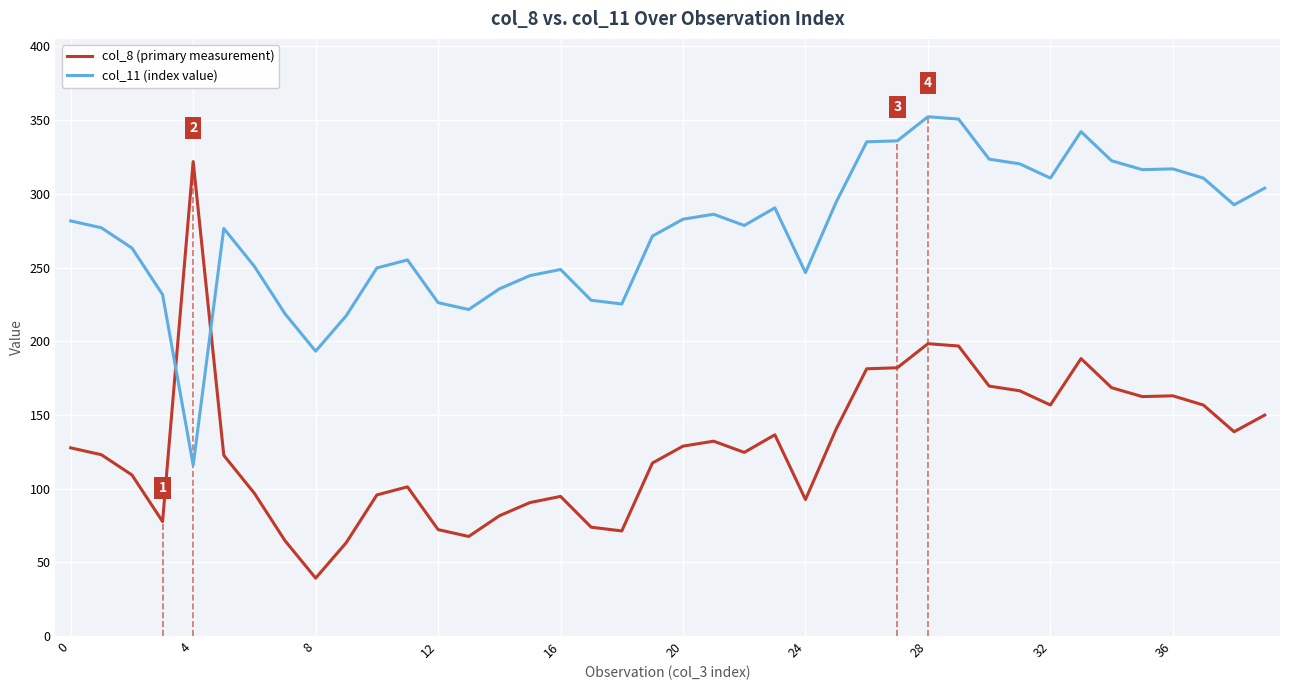

True or false: col_8 (primary measurement) and col_11 (index value) cross at least once.

True